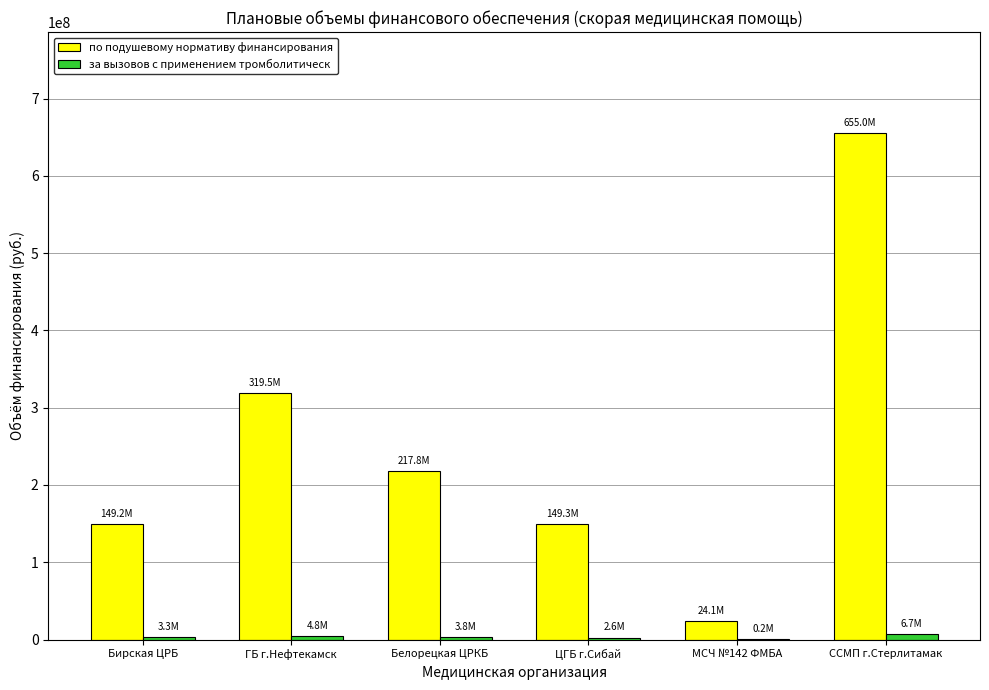

What is the average value of the по подушевому нормативу финансирования series?

252496048